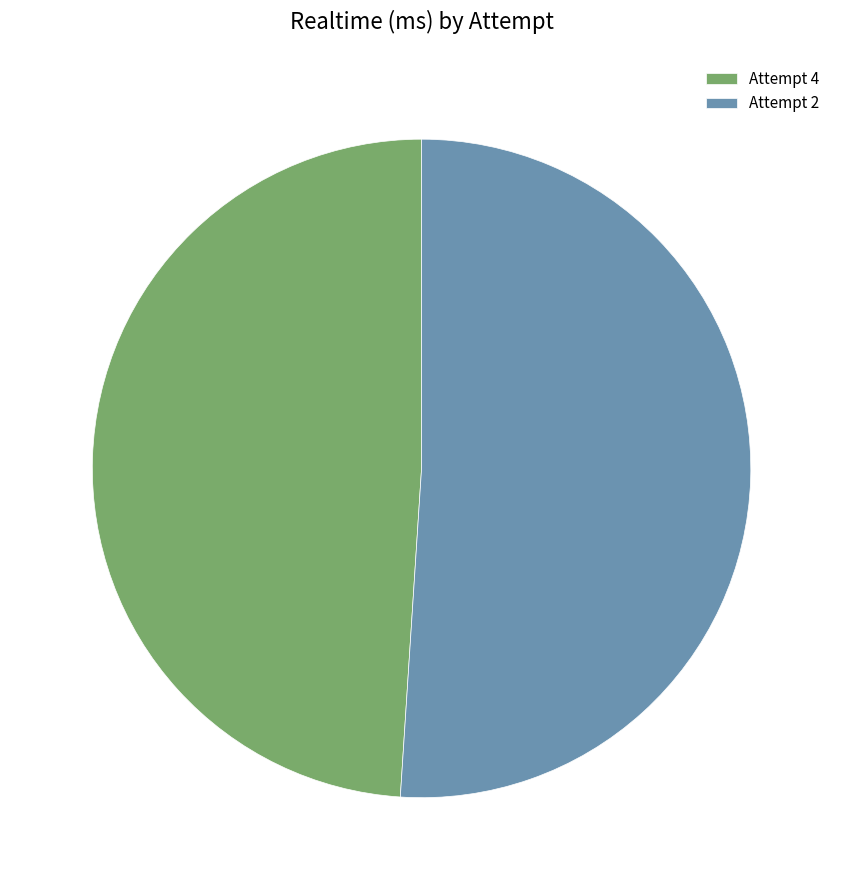

Approximately how many times larger is the value at Attempt 2 compared to Attempt 4?

1.0